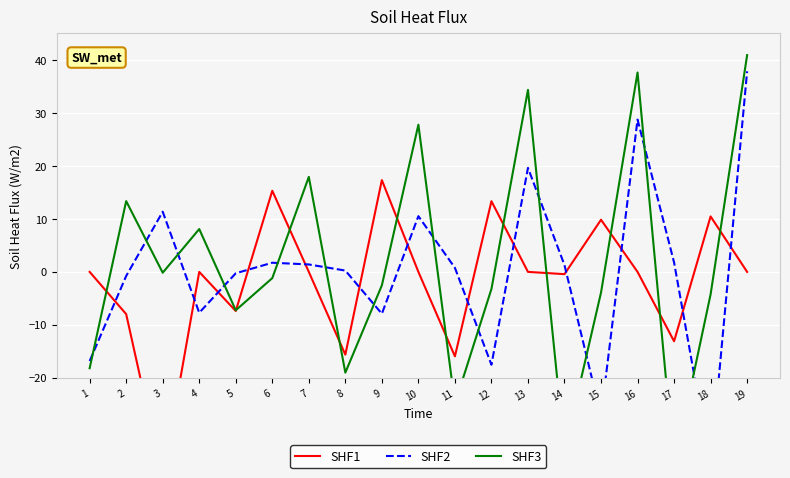

What is the greatest value displayed?

40.9